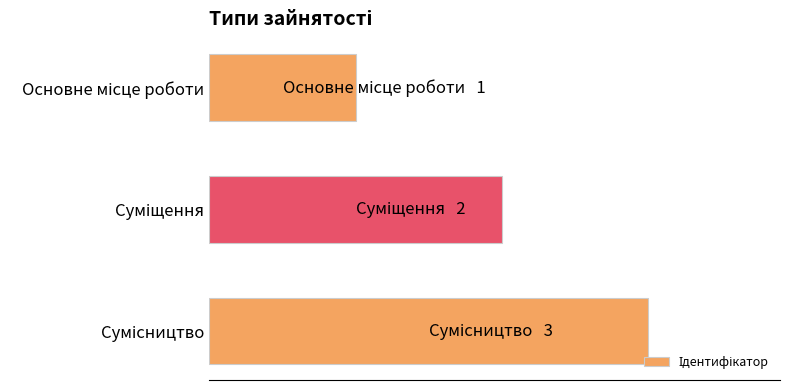

Does the chart contain any negative values?

No